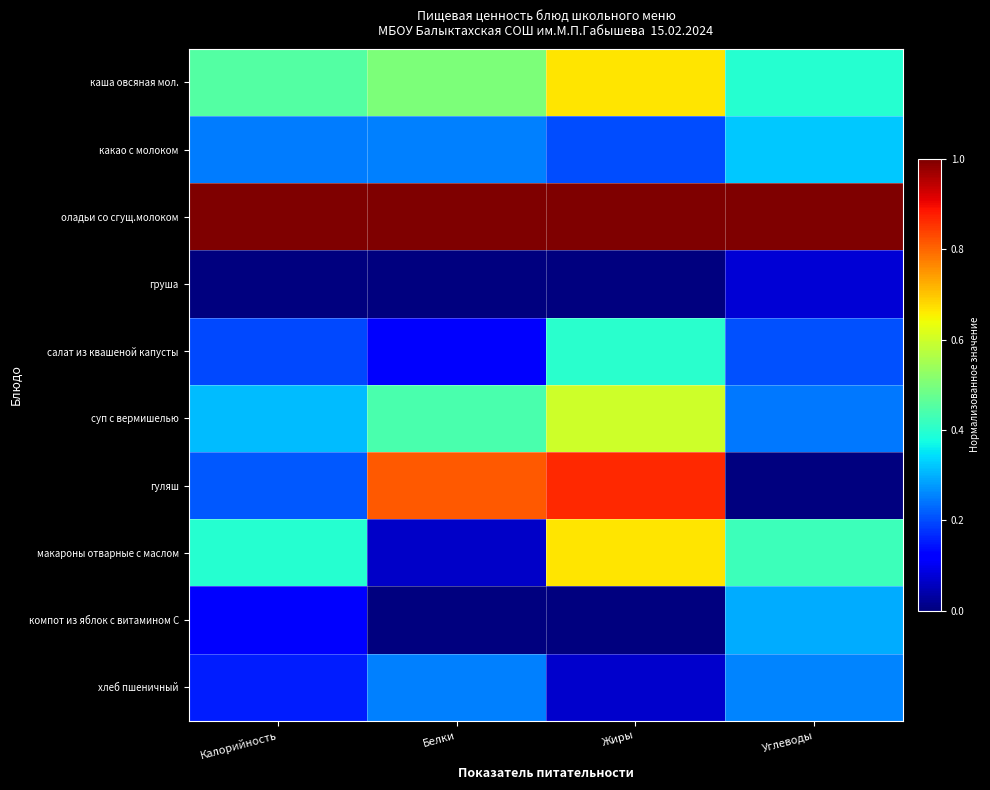

Reading right to left, extract all data points from this chart.

каша овсяная мол.: Углеводы=0.4	Жиры=0.7	Белки=0.5	Калорийность=0.5
какао с молоком: Углеводы=0.3	Жиры=0.2	Белки=0.2	Калорийность=0.2
оладьи со сгущ.молоком: Углеводы=1.0	Жиры=1.0	Белки=1.0	Калорийность=1.0
груша: Углеводы=0.1	Жиры=0.0	Белки=0.0	Калорийность=0.0
салат из квашеной капусты: Углеводы=0.2	Жиры=0.4	Белки=0.1	Калорийность=0.2
суп с вермишелью: Углеводы=0.2	Жиры=0.6	Белки=0.4	Калорийность=0.3
гуляш: Углеводы=0.0	Жиры=0.9	Белки=0.8	Калорийность=0.2
макароны отварные с маслом: Углеводы=0.4	Жиры=0.7	Белки=0.1	Калорийность=0.4
компот из яблок с витамином С: Углеводы=0.3	Жиры=0.0	Белки=0.0	Калорийность=0.1
хлеб пшеничный: Углеводы=0.3	Жиры=0.1	Белки=0.2	Калорийность=0.2